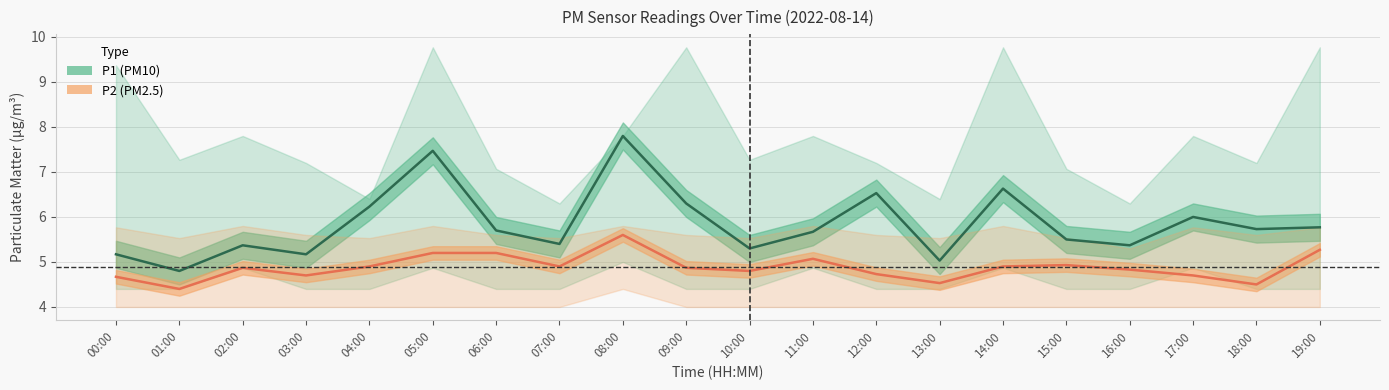

How many lines are shown in the chart?

2